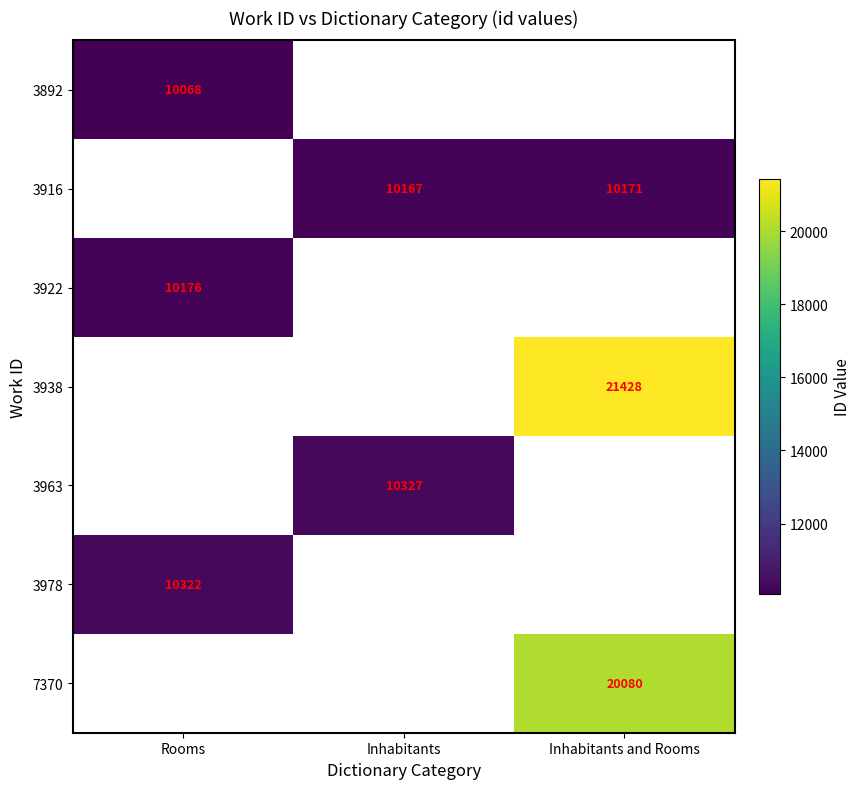

The value of 3978 at Rooms is 10322. True or false?

True